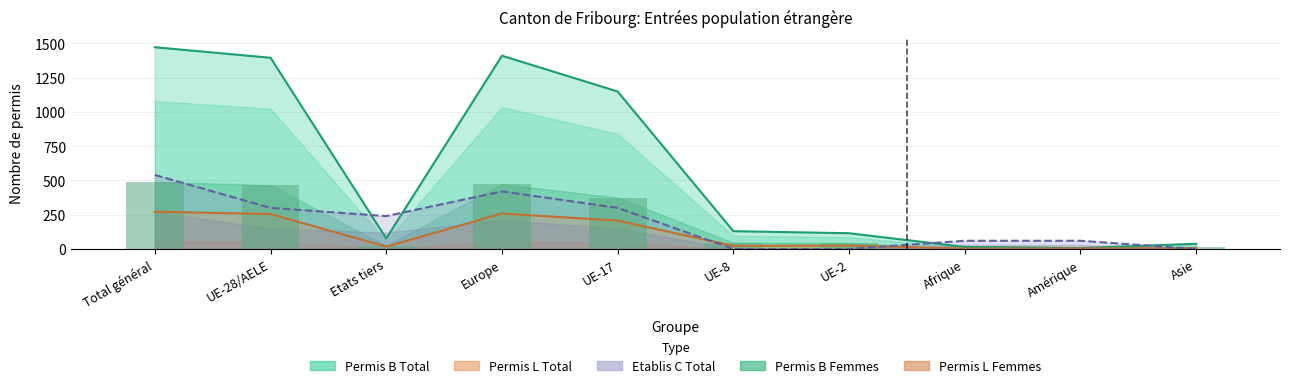

Which series has the largest range (max minus min)?

Permis B Total